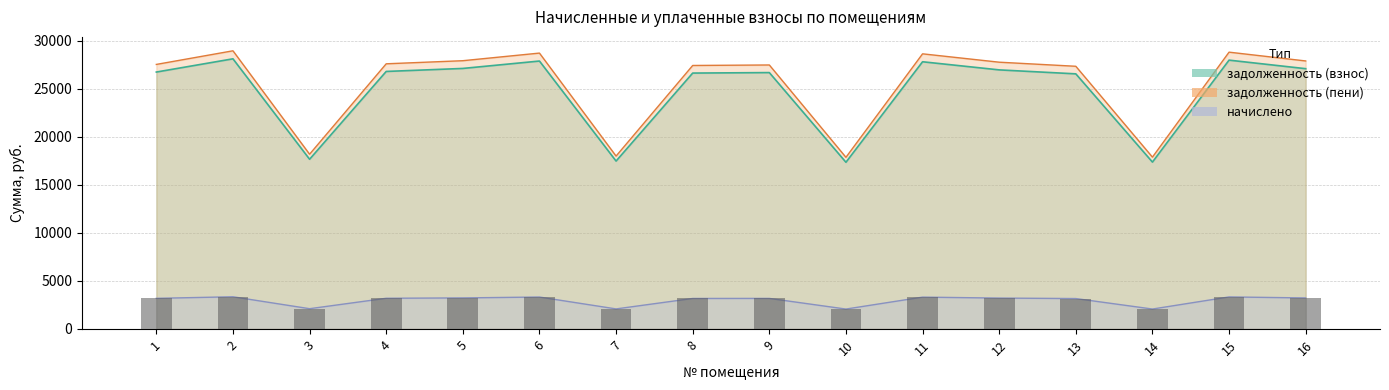

Where is задолженность (пени) nearest to the value 23404?

13